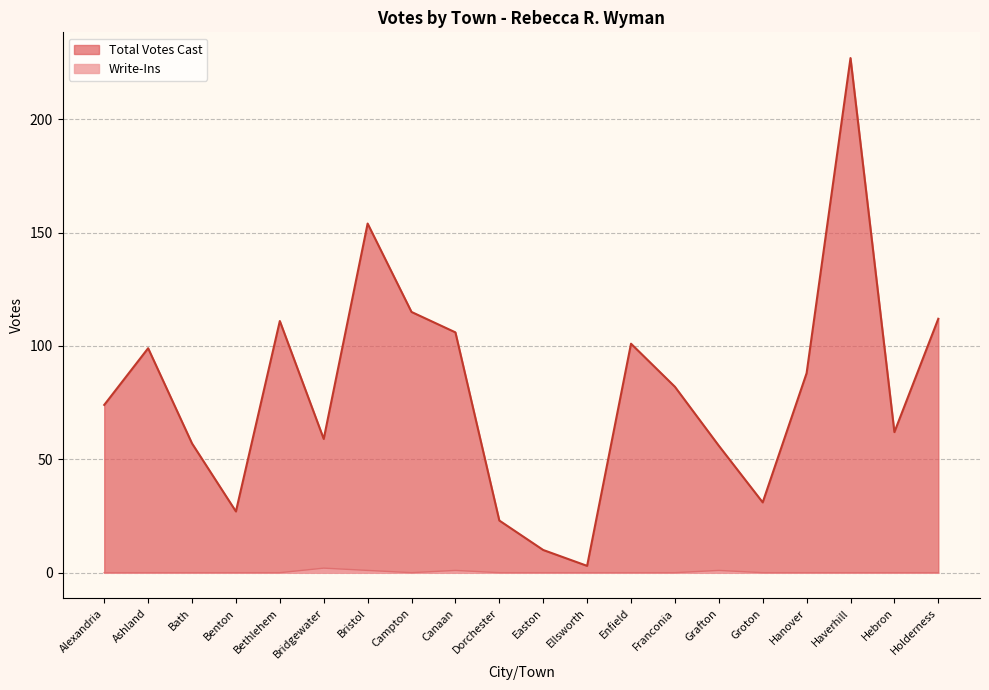

True or false: Total Votes Cast has a value of 57 at Bath.

True